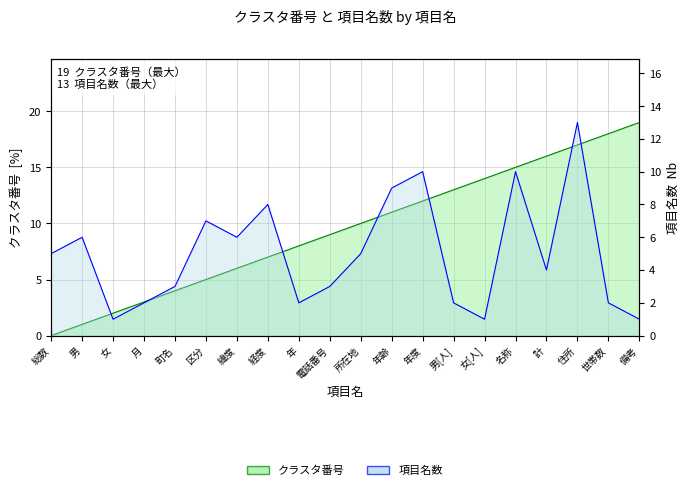

At which label does クラスタ番号 first exceed 10?

年齢